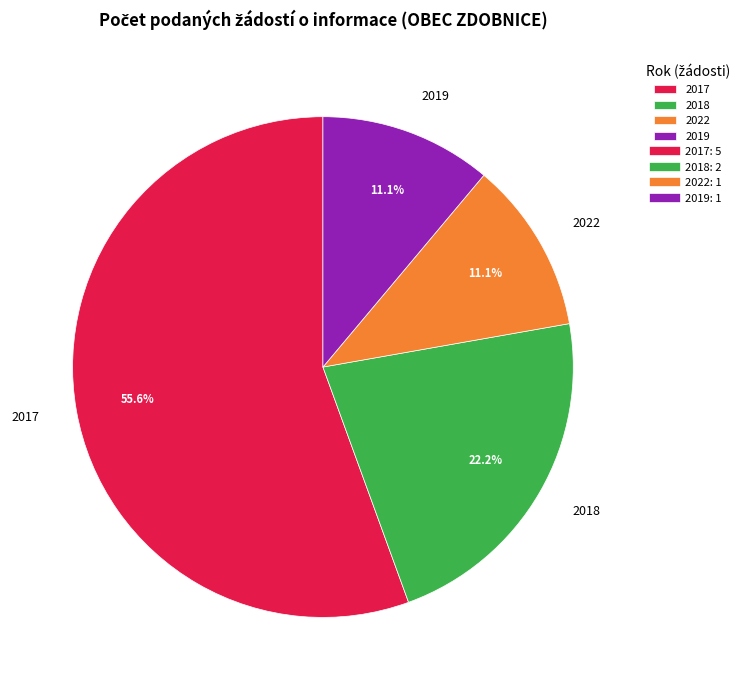

Which slice is the largest?

2017